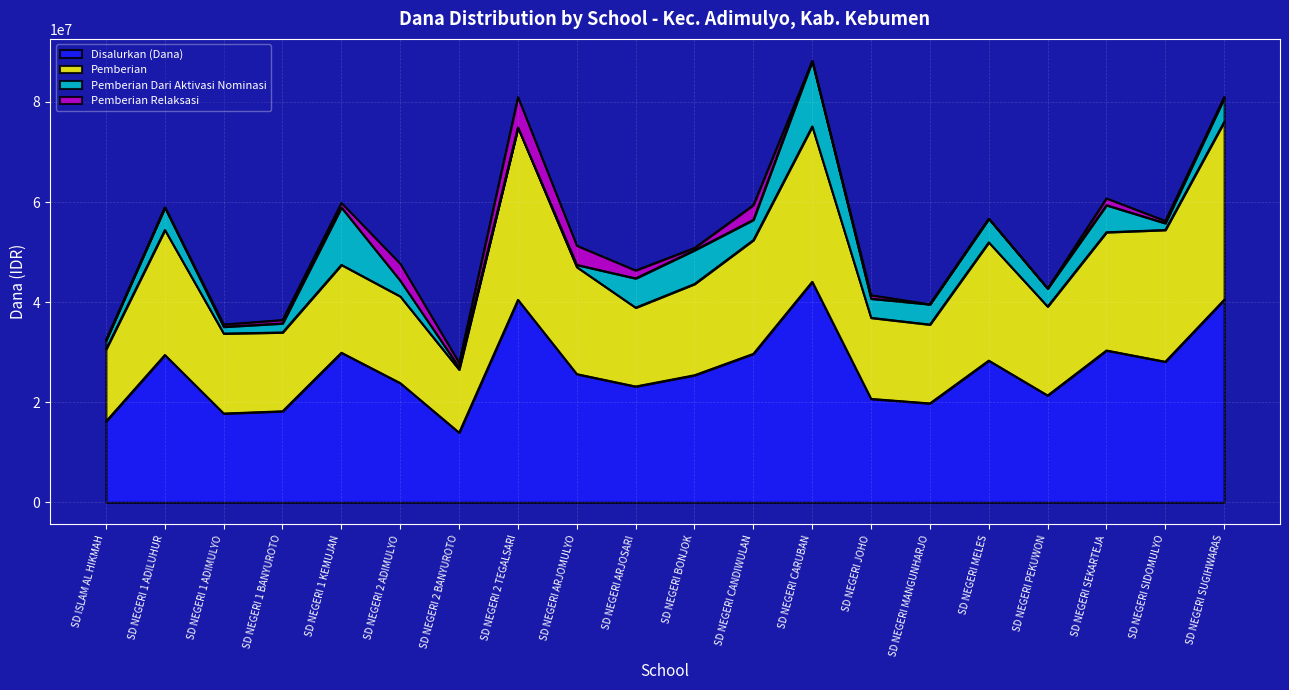

What is the label of the 3rd point from the right?

SD NEGERI SEKARTEJA